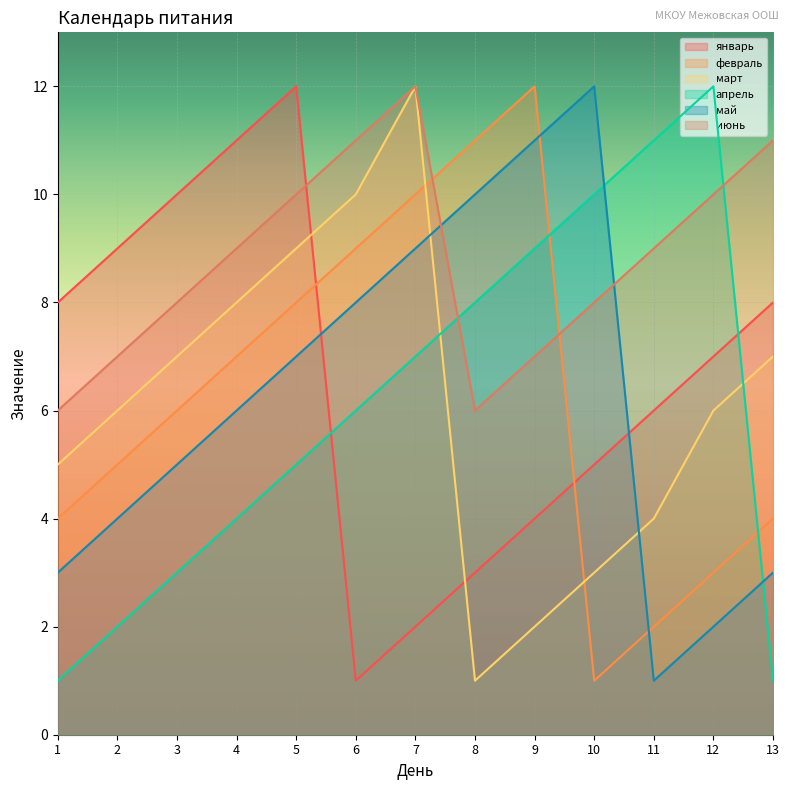

The июнь series shows 9 at 4. True or false?

True